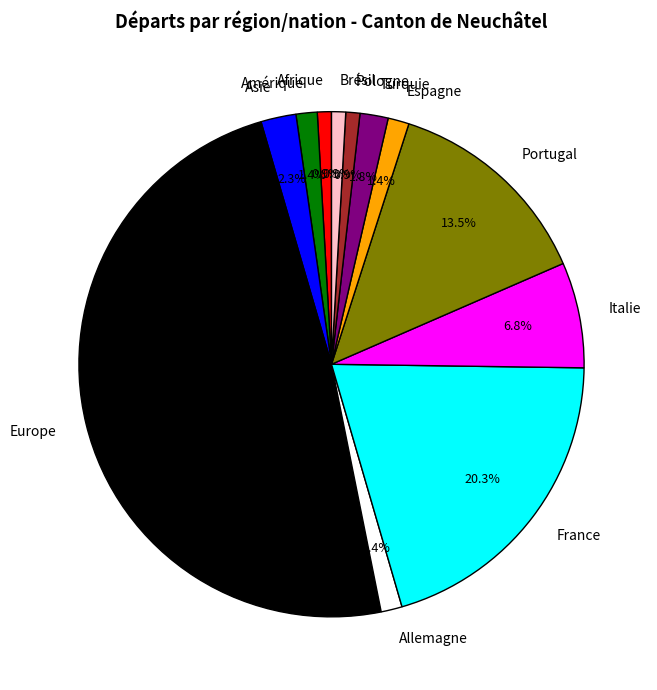

Which slice is the largest?

Europe